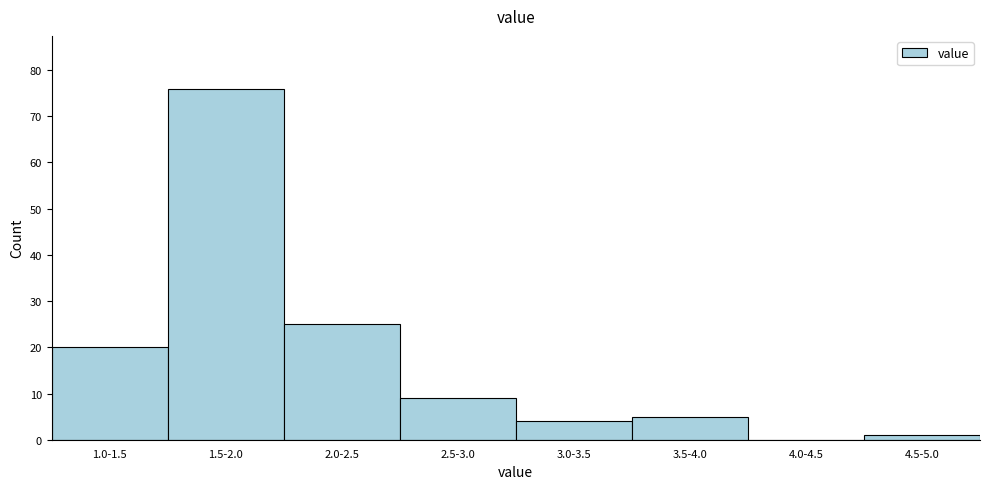

Reading right to left, what are all the values shown in this chart?

4.5-5.0=1	4.0-4.5=0	3.5-4.0=5	3.0-3.5=4	2.5-3.0=9	2.0-2.5=25	1.5-2.0=76	1.0-1.5=20